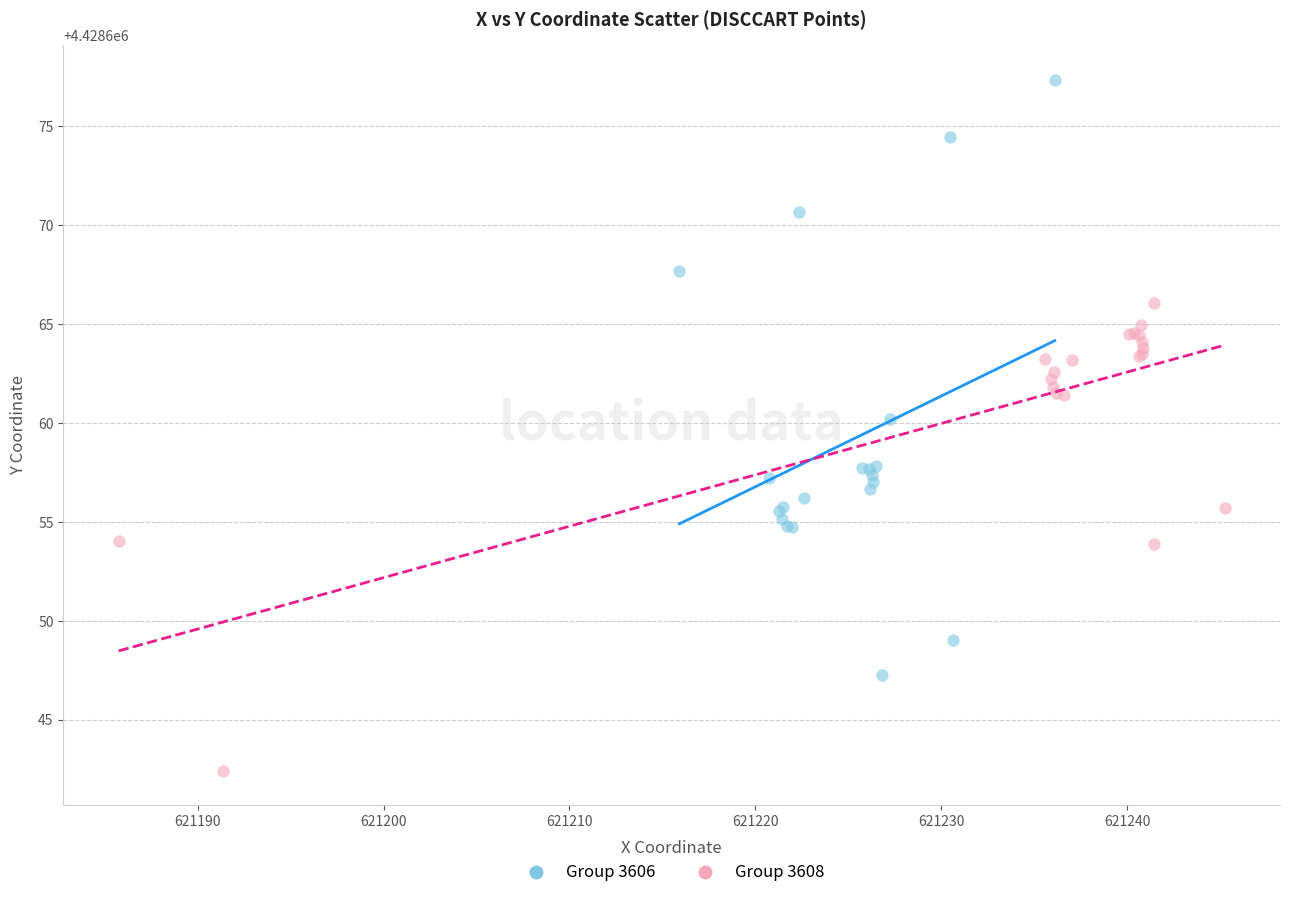

What are all the series names shown in the legend?

Group 3606, Group 3608